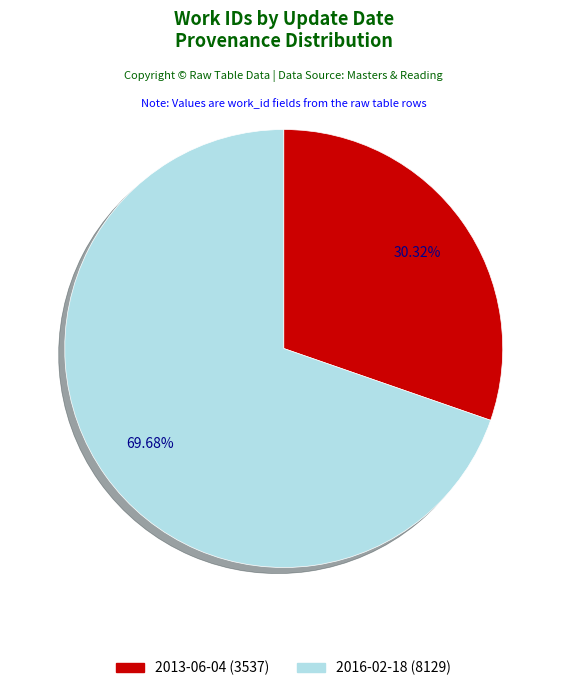

Which slice is the largest?

2016-02-18